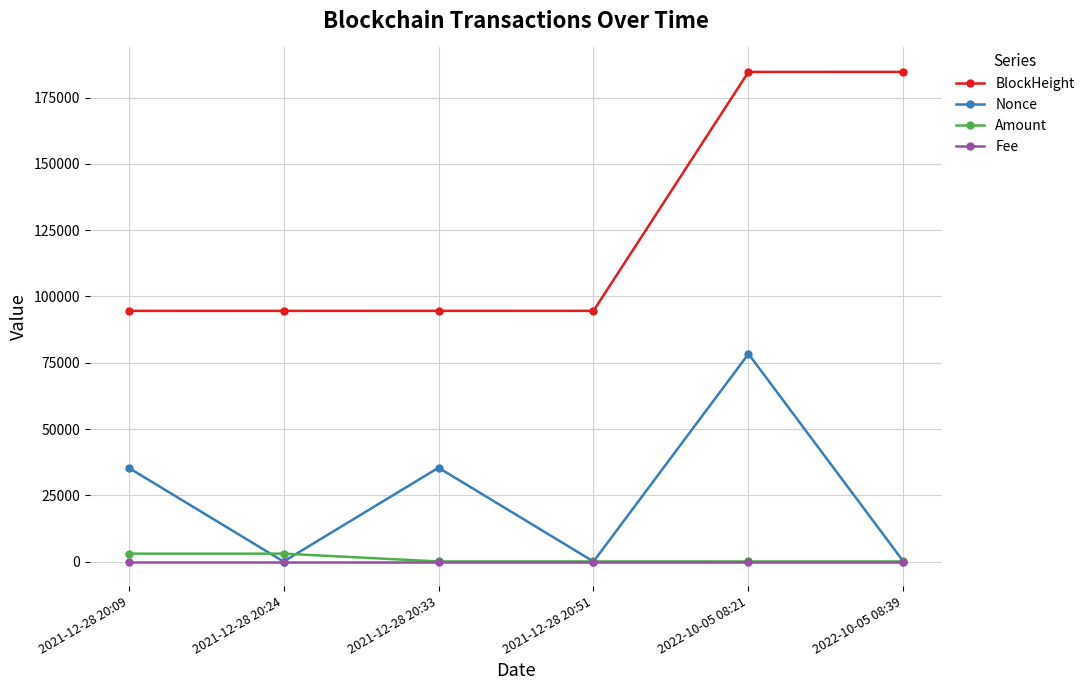

True or false: Fee has more than 2 interior local peaks.

False